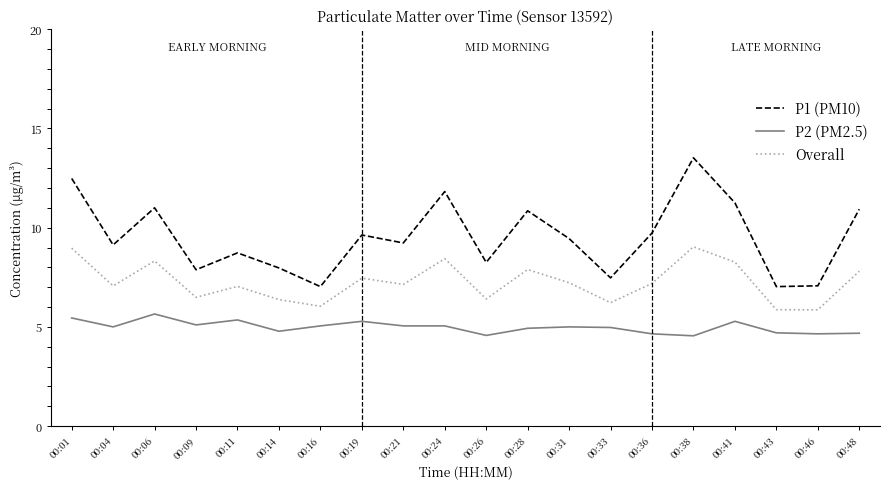

What is the difference between the second highest and second lowest values in the P2 (PM2.5) series?

0.9